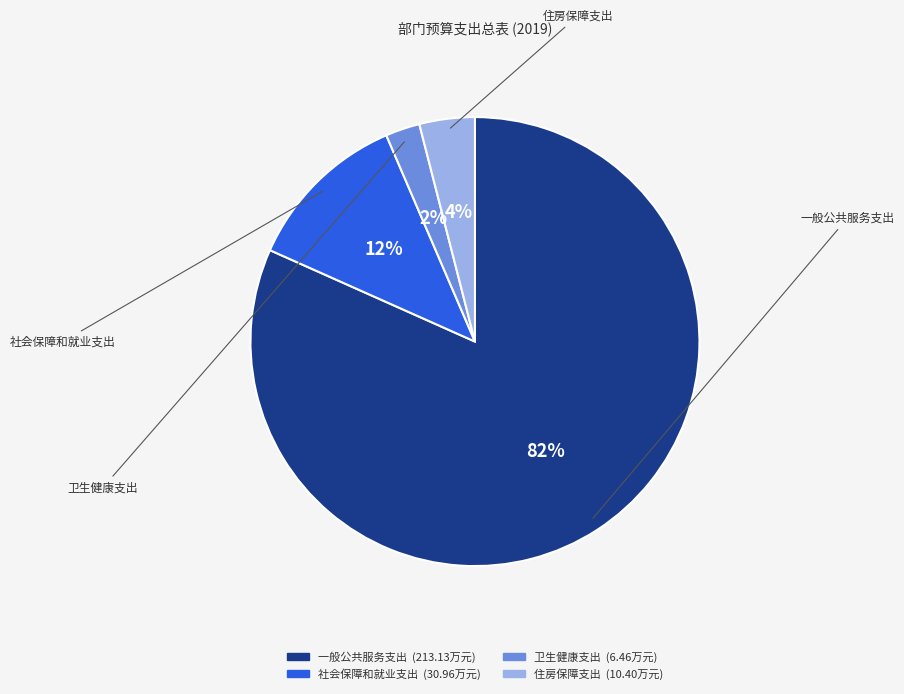

Which slice is the largest?

一般公共服务支出